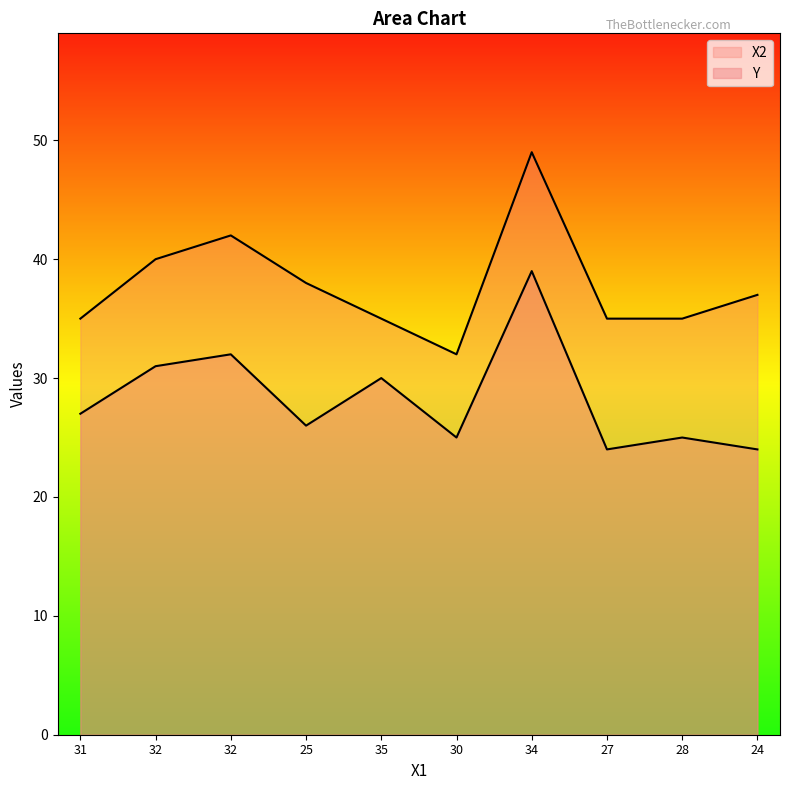

What are all the series names shown in the legend?

Y, X2